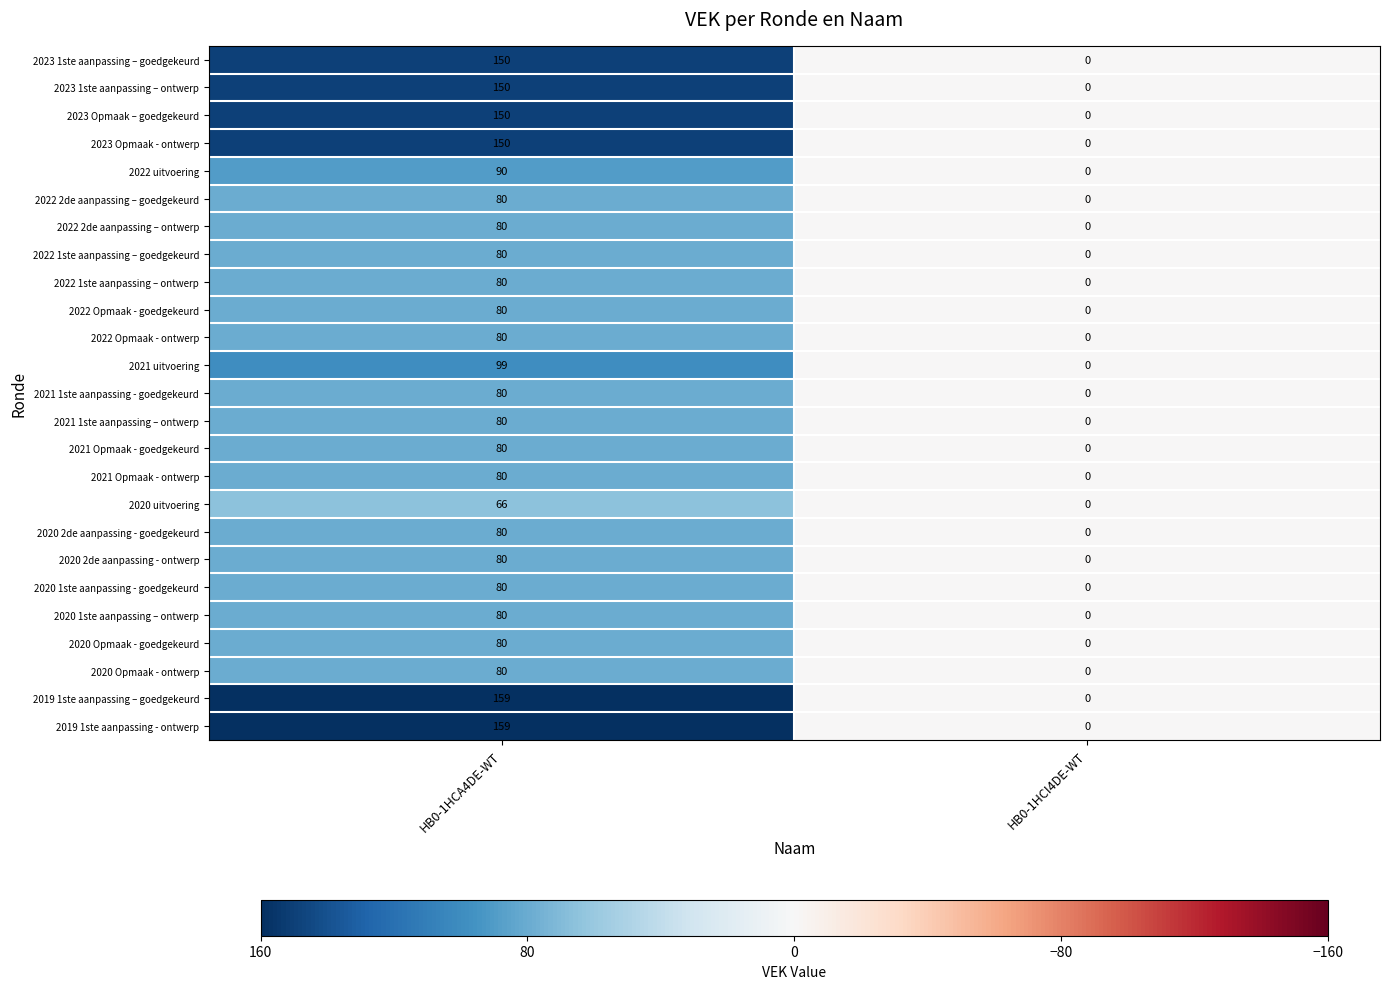

What is the difference between the 2021 1ste aanpassing - goedgekeurd values at HB0-1HCA4DE-WT and HB0-1HCI4DE-WT?

80